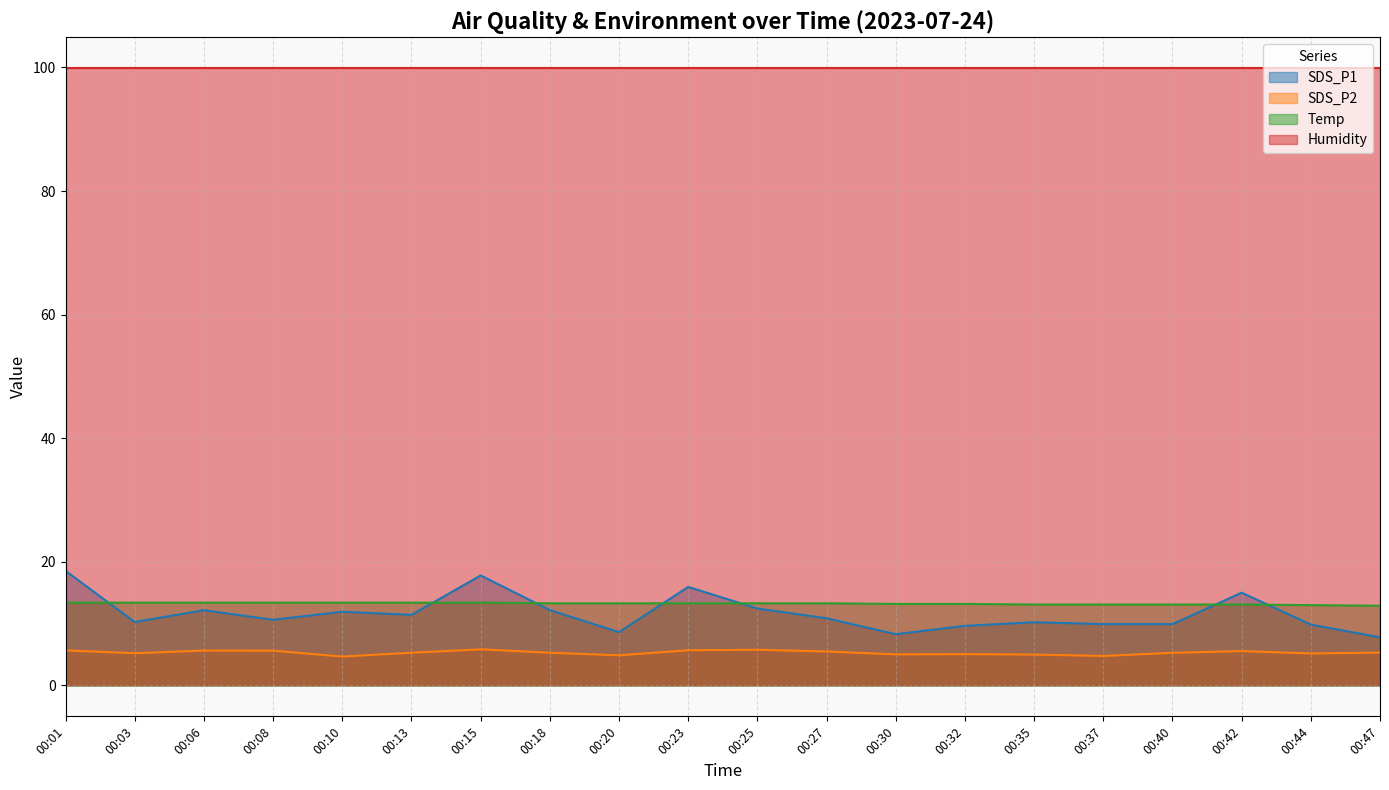

True or false: SDS_P2 and SDS_P1 intersect in this chart.

False